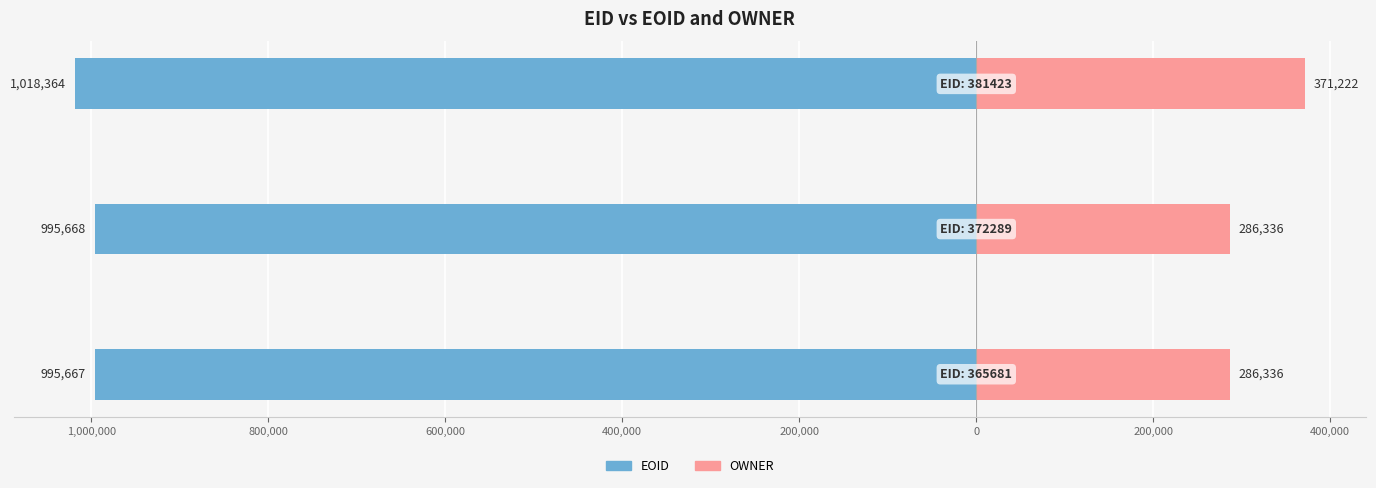

Which series has the largest range (max minus min)?

OWNER